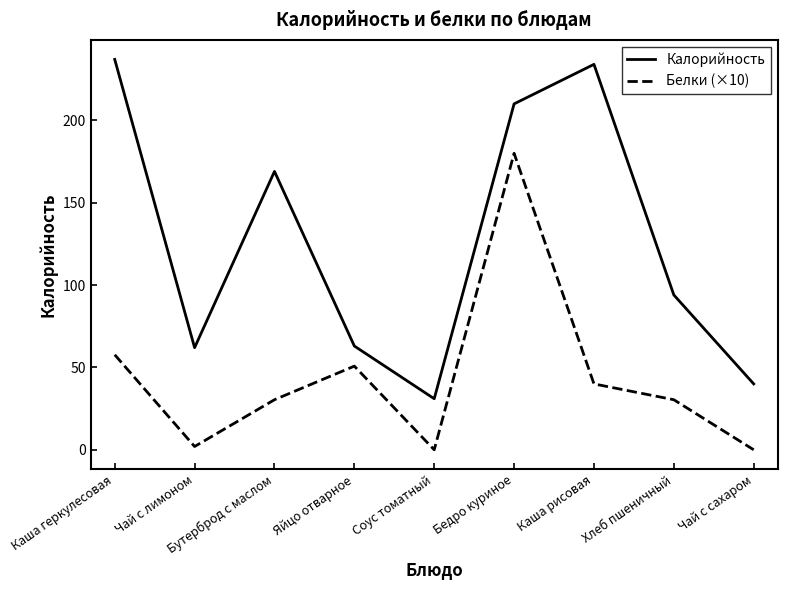

What is the difference between the second highest and second lowest values in the Белки (×10) series?

57.7